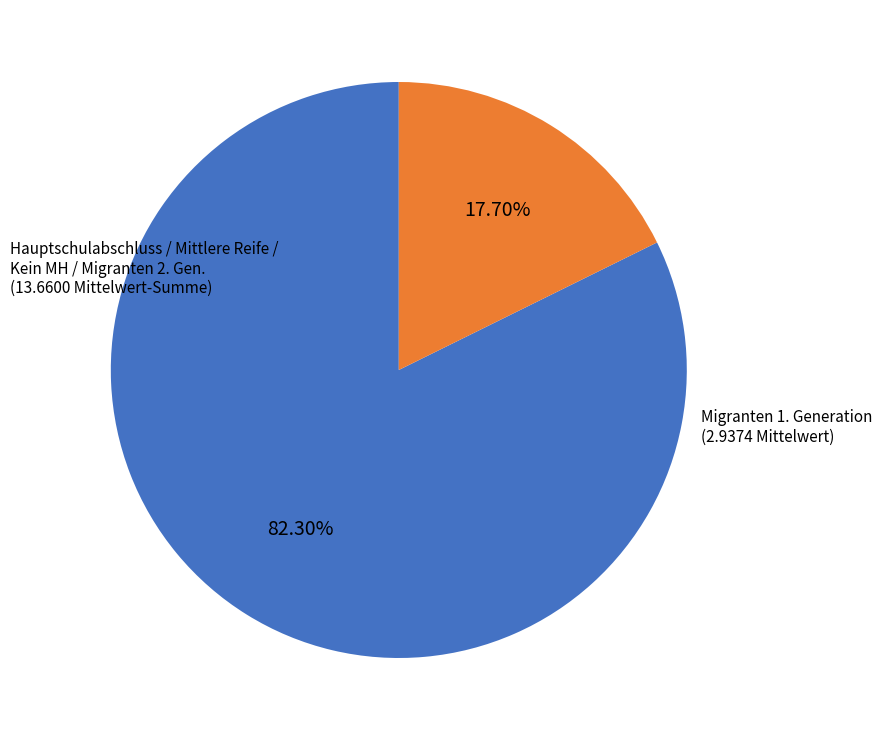

What is the smallest slice in the pie chart?

Migranten 1. Generation